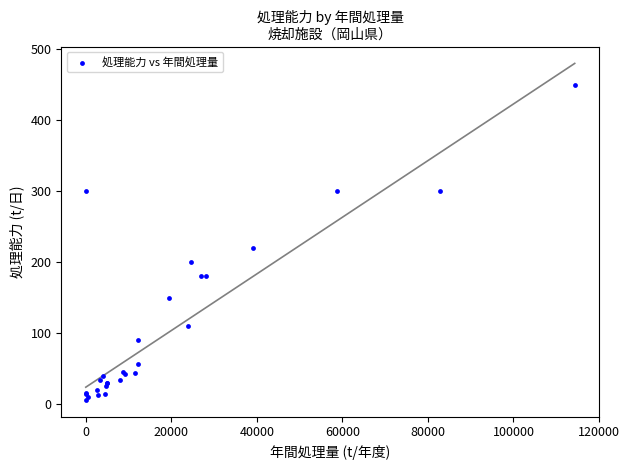

What Y value in the scatter plot is closest to 228?

220